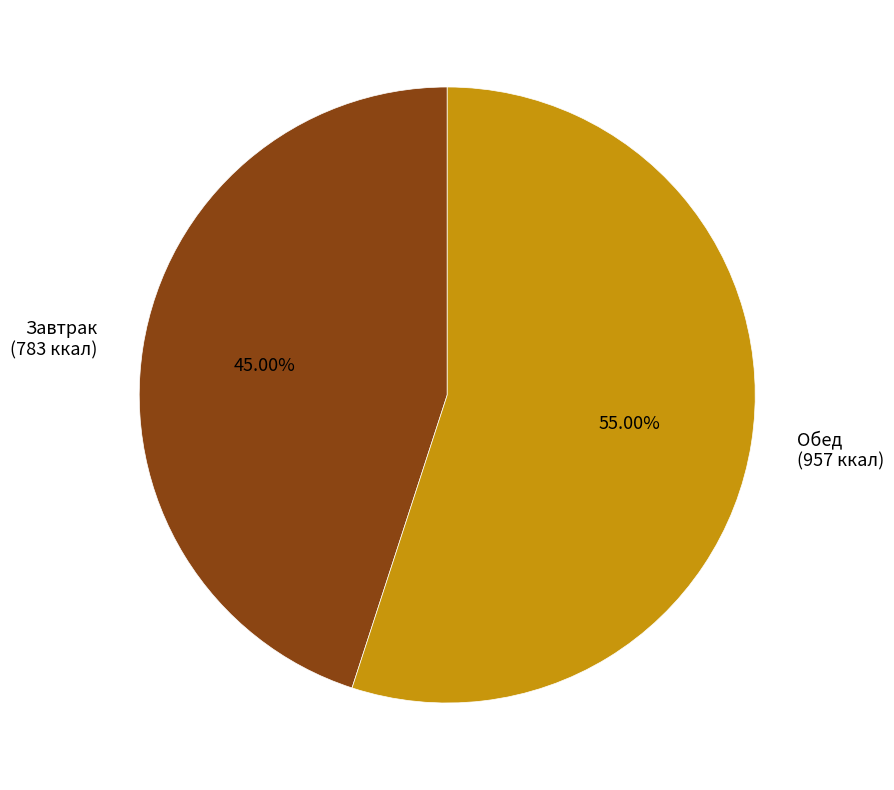

To the nearest percent, what is the combined percentage of Обед and Завтрак?

100%